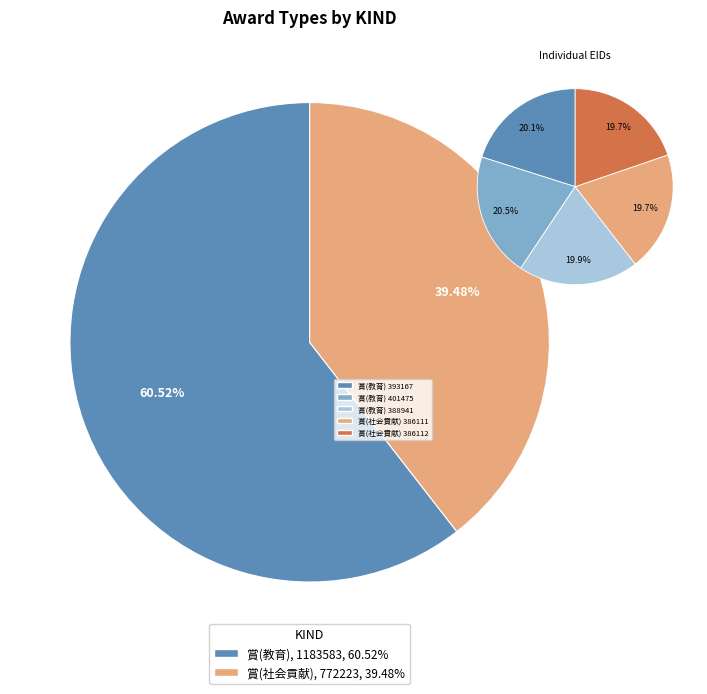

What portion of the pie excludes 賞(教育)-401475?

79.5%